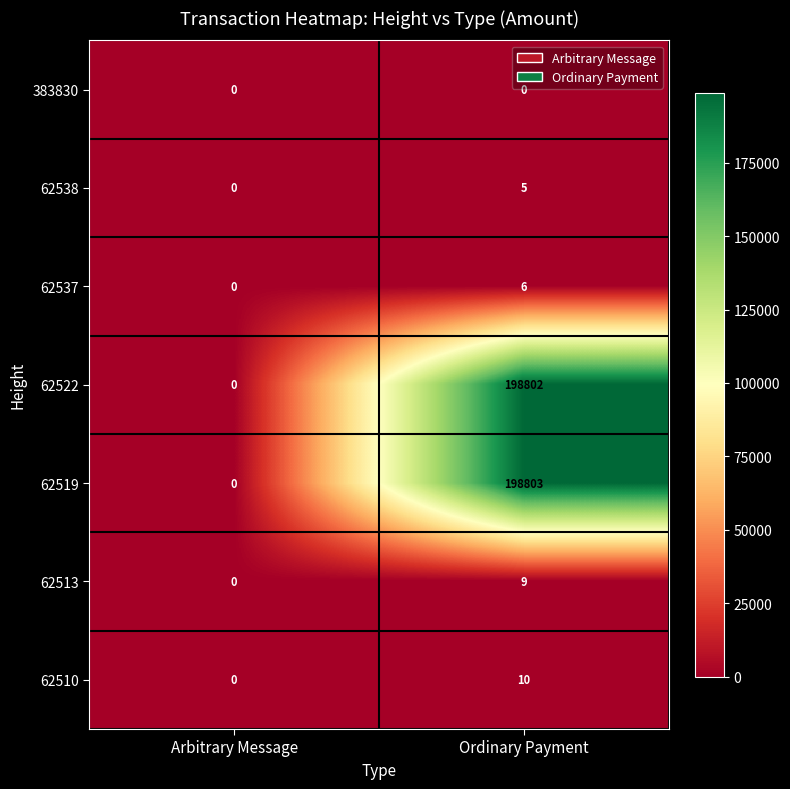

List the series in order of their peak value, lowest first.

383830, 62538, 62537, 62513, 62510, 62522, 62519